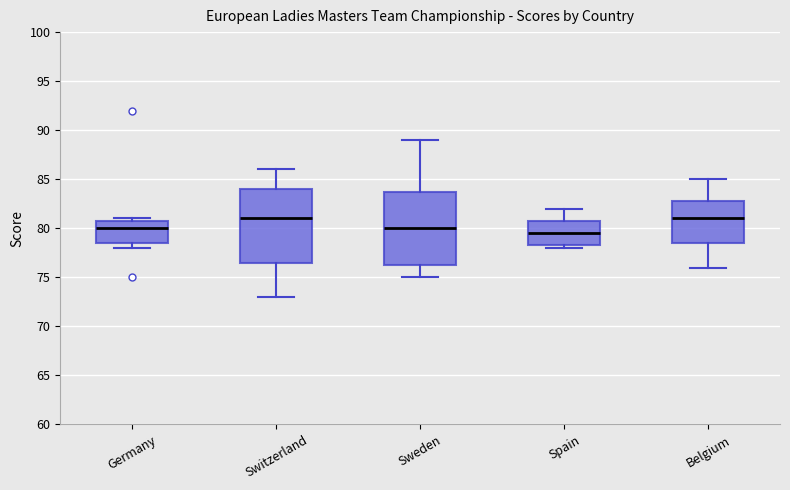

Reading left to right, transcribe this box plot: for each box, give where its median line is, the range the box spans, and where its two whiskers end, as read against the y-axis. The values are not printed on the chart, so give them approximately, as read against the axis.

Germany: median 80.0, box 78.5 to 81.0, whiskers 78.0 to 81.0 (just above the box's upper edge)
Switzerland: median 81.0, box 76.5 to 84.0, whiskers 73.0 to 86.0
Sweden: median 80.0, box 76.5 to 84.0, whiskers 75.0 to 89.0
Spain: median 79.5, box 78.5 to 81.0, whiskers 78.0 to 82.0
Belgium: median 81.0, box 78.5 to 83.0, whiskers 76.0 to 85.0